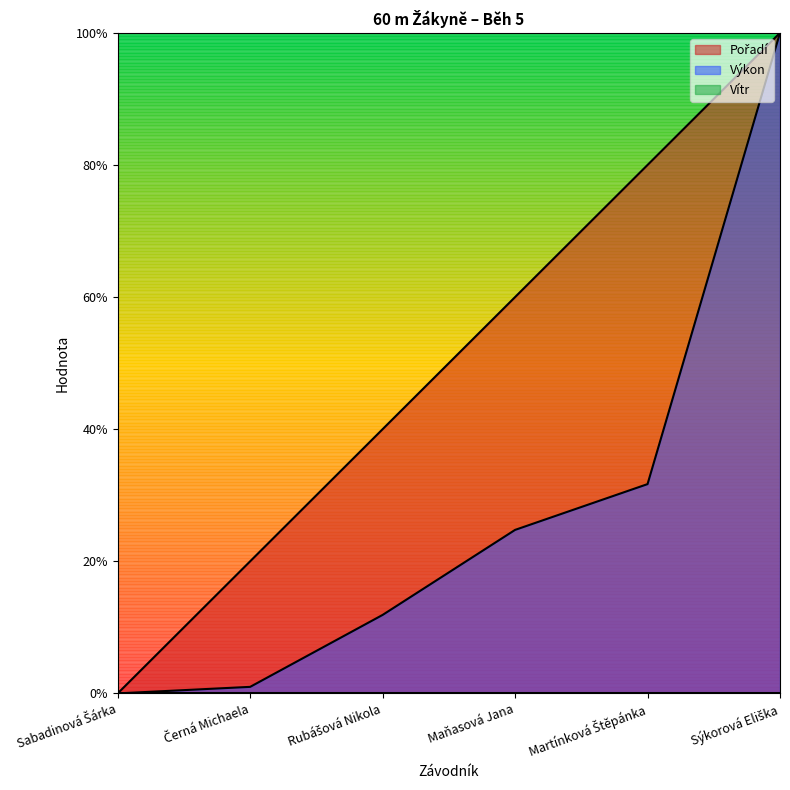

What position from the right is Sabadinová Šárka?

6